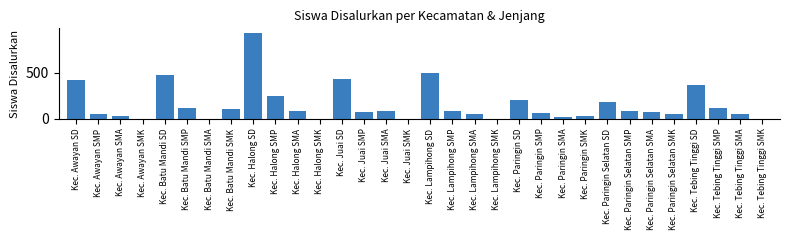

What is the sum of the values at Kec. Awayan SMA and Kec. Halong SMK?

34